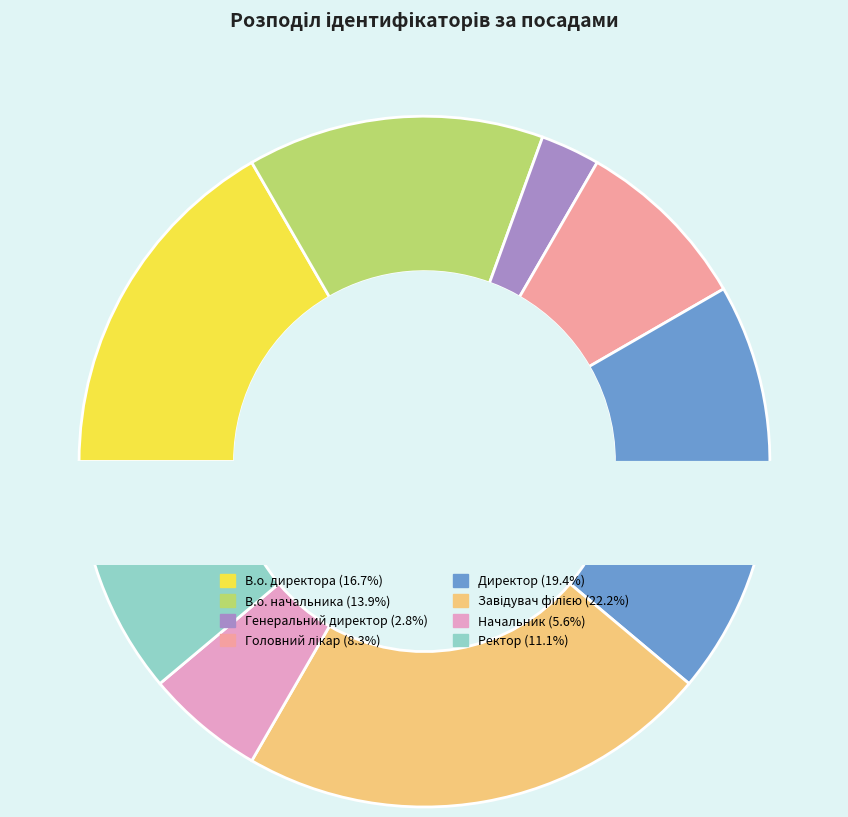

What is the change in value from Генеральний директор to Завідувач філією?

+7